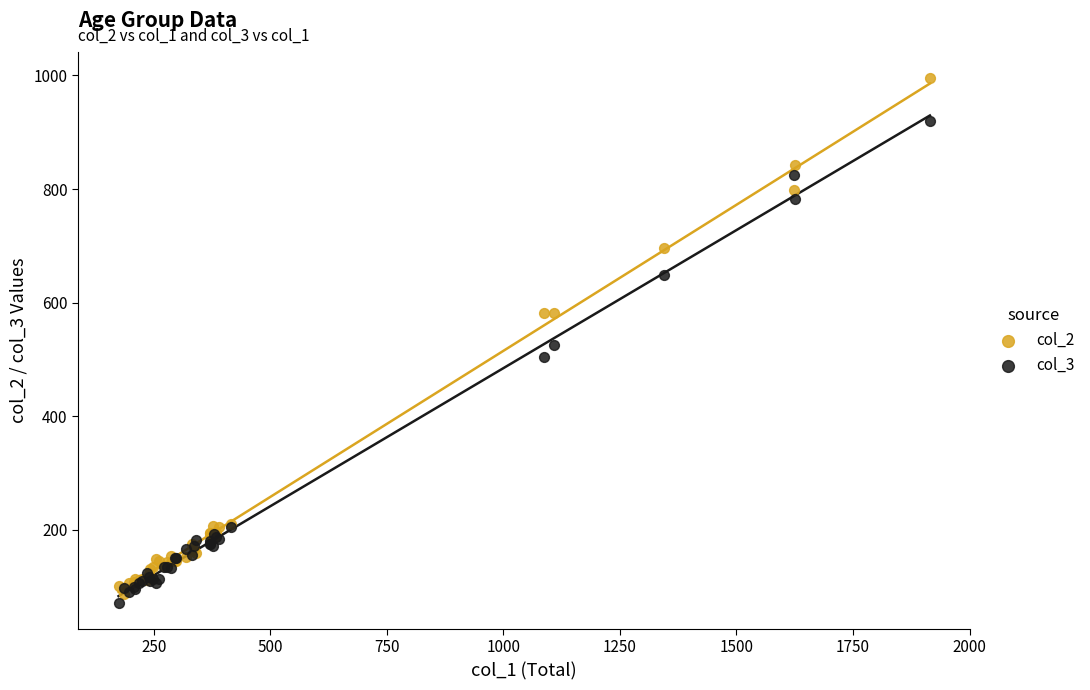

Which series contains the lowest Y value?

col_3